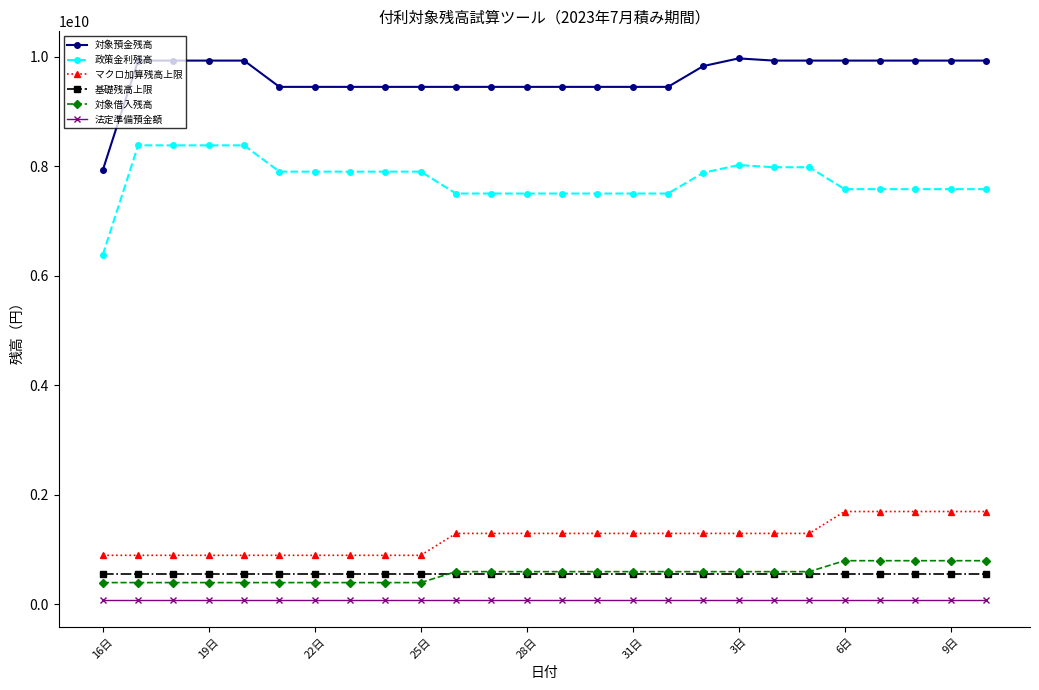

Which series has the largest range (max minus min)?

対象預金残高